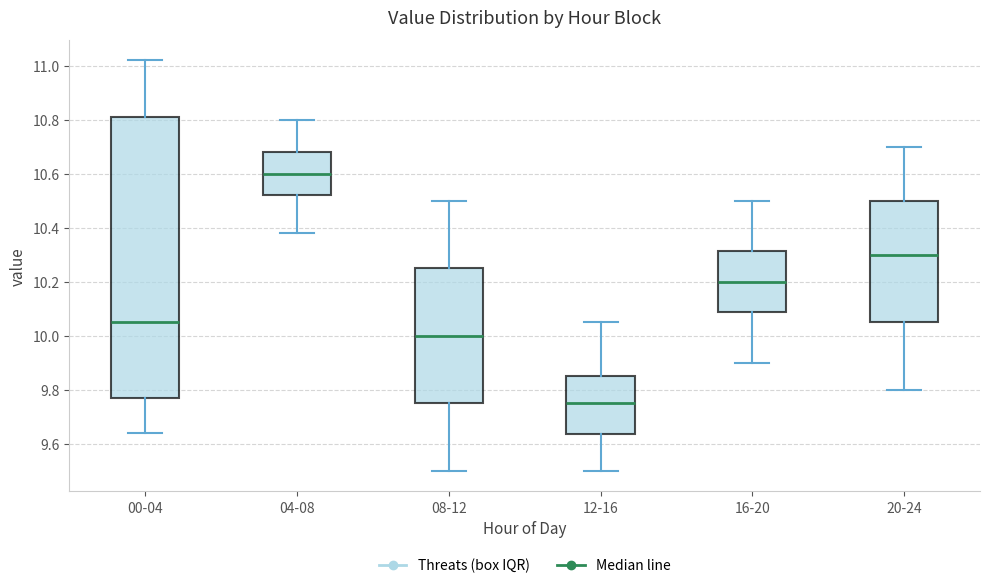

Where does the median line of the box for 20-24 sit on the y-axis? The values are not printed on the chart, so give them approximately, as read against the axis.

10.30